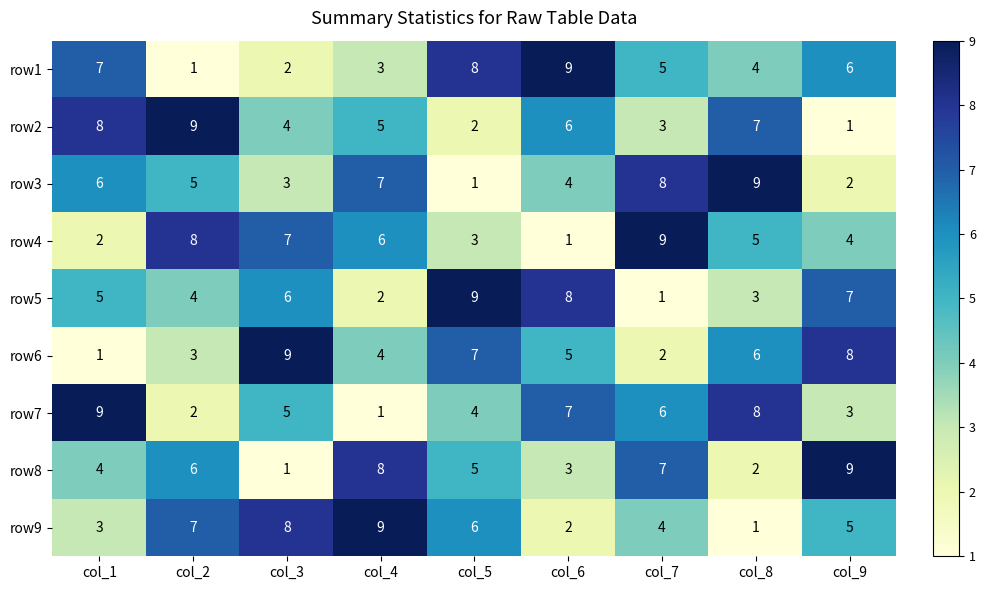

What is the difference between the maximum and minimum values in the row8 series?

8